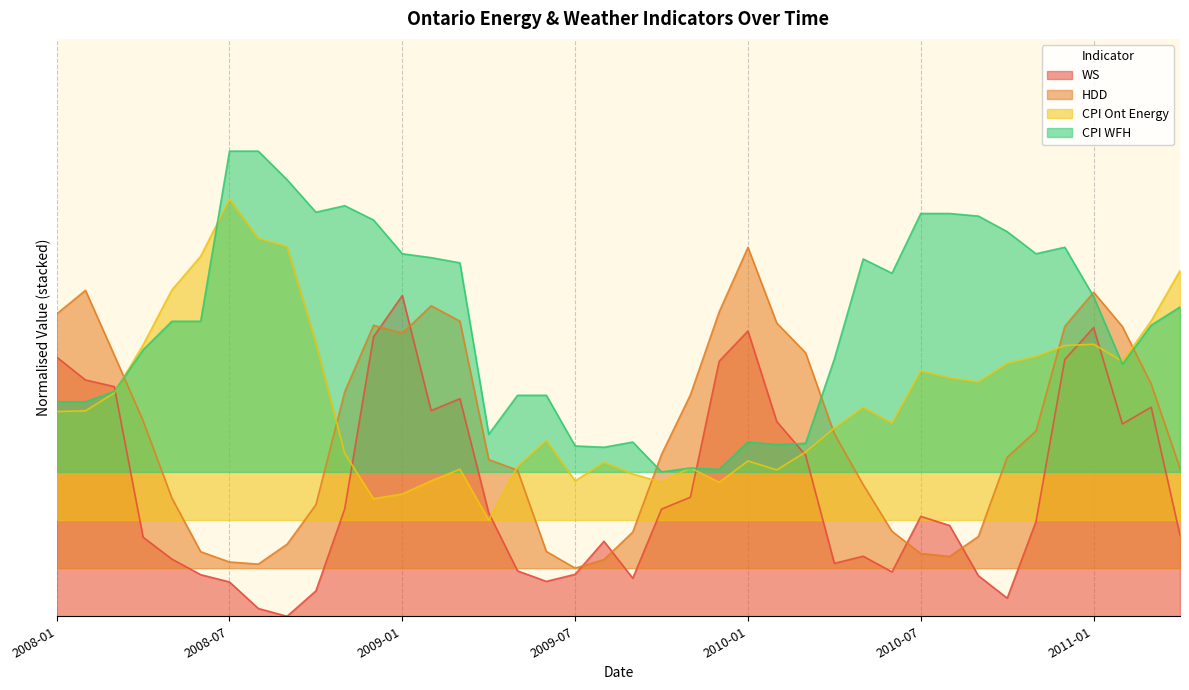

What are all the series names shown in the legend?

WS, HDD, CPI Ont Energy, CPI WFH